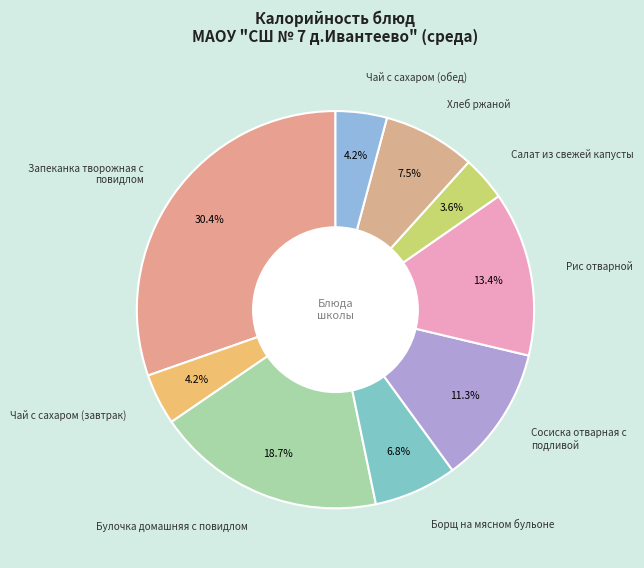

Which category has the biggest portion of the pie?

Запеканка творожная с повидлом